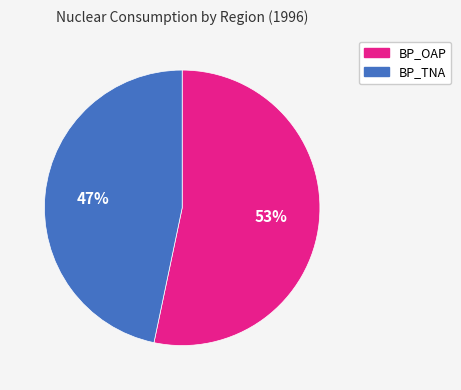

Is it true that BP_OAP is 53% of the pie?

True